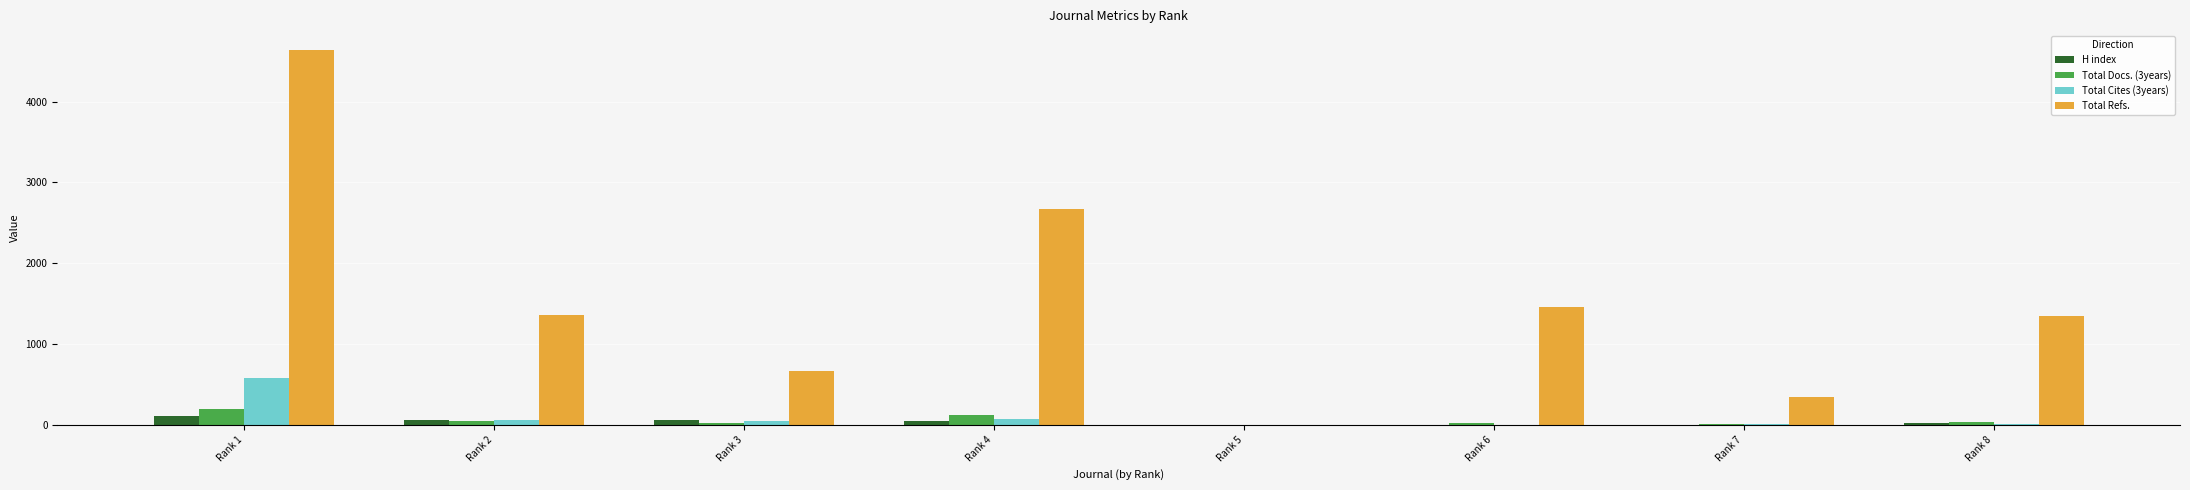

Where is Total Refs. nearest to the value 2319?

Rank 4